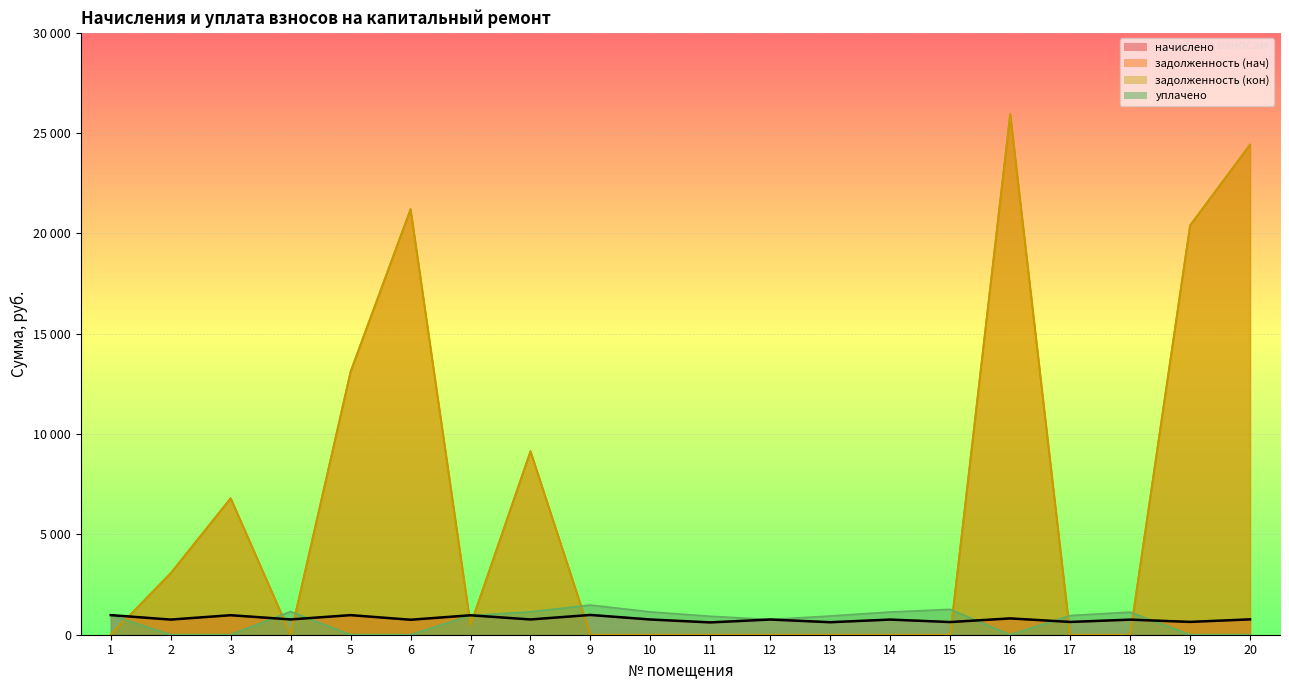

Rank the series at 12 from highest to lowest value.

начислено, уплачено, задолженность (нач), задолженность (кон)